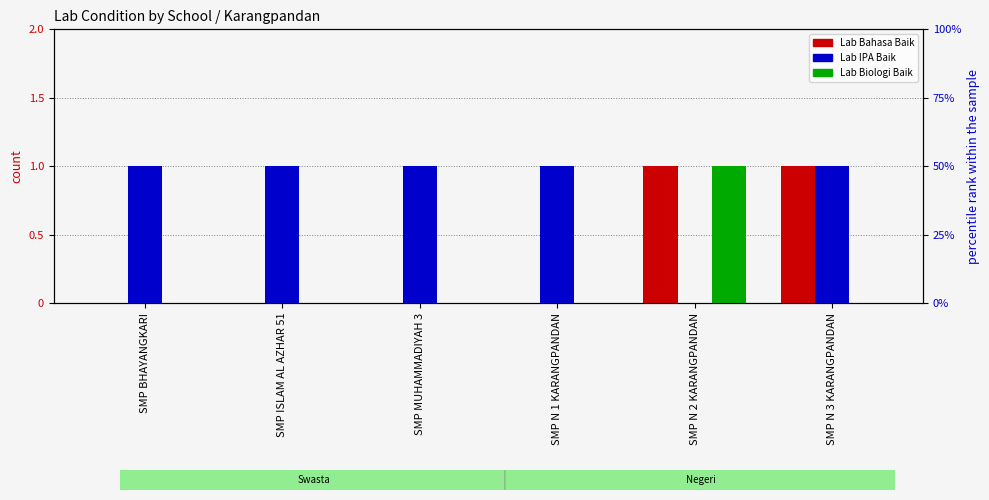

What is the sum of all Lab Biologi Baik values?

1